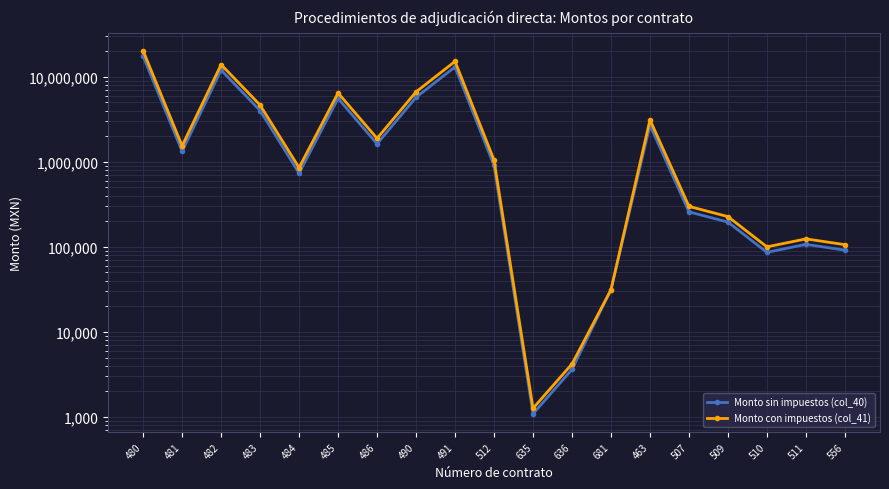

Between 491 and 636, which series saw the biggest shift?

Monto con impuestos (col_41)